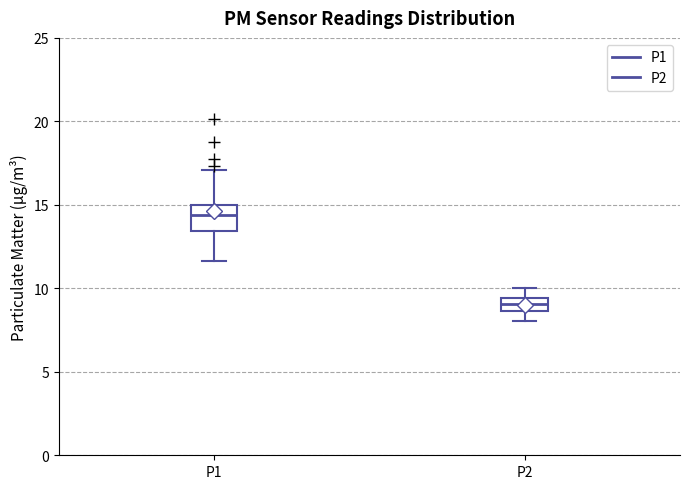

Which box's median line is the highest?

P1